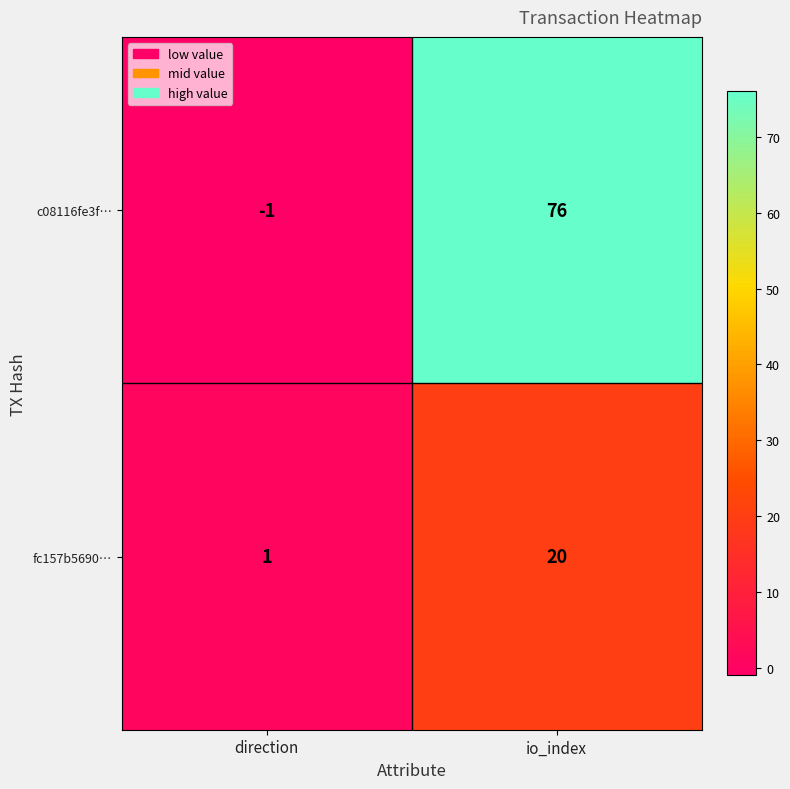

Which series changed the most between direction and io_index?

c08116fe3f…